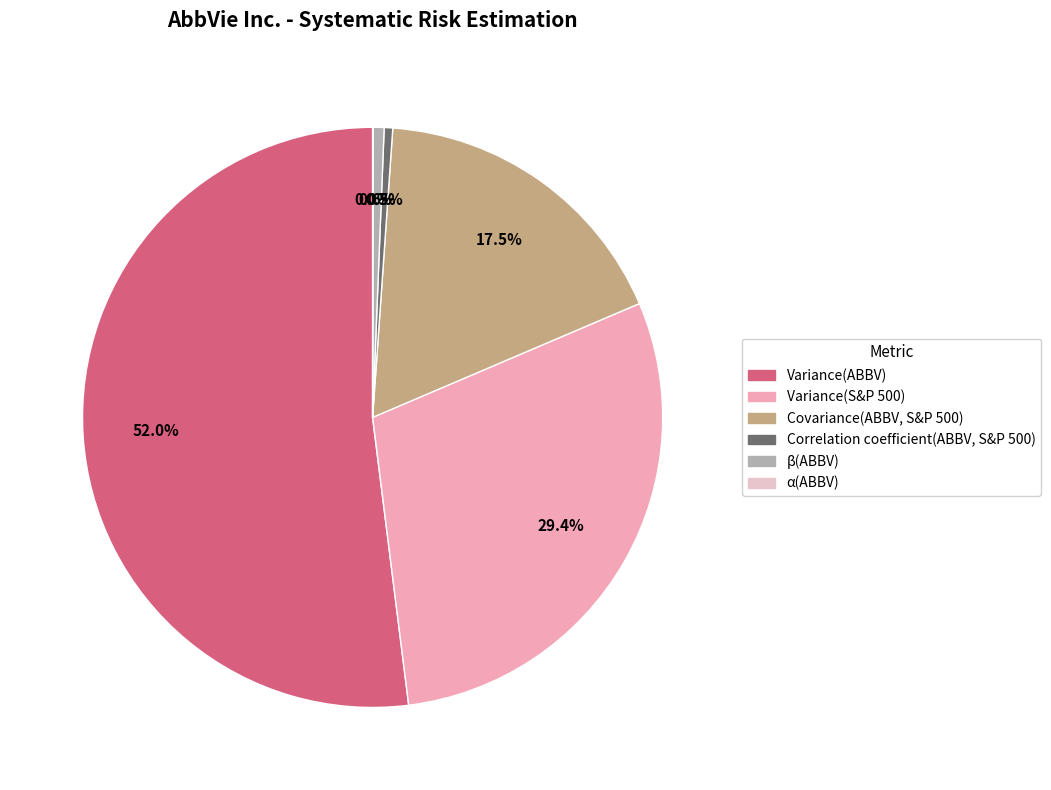

What is the smallest slice in the pie chart?

α(ABBV)